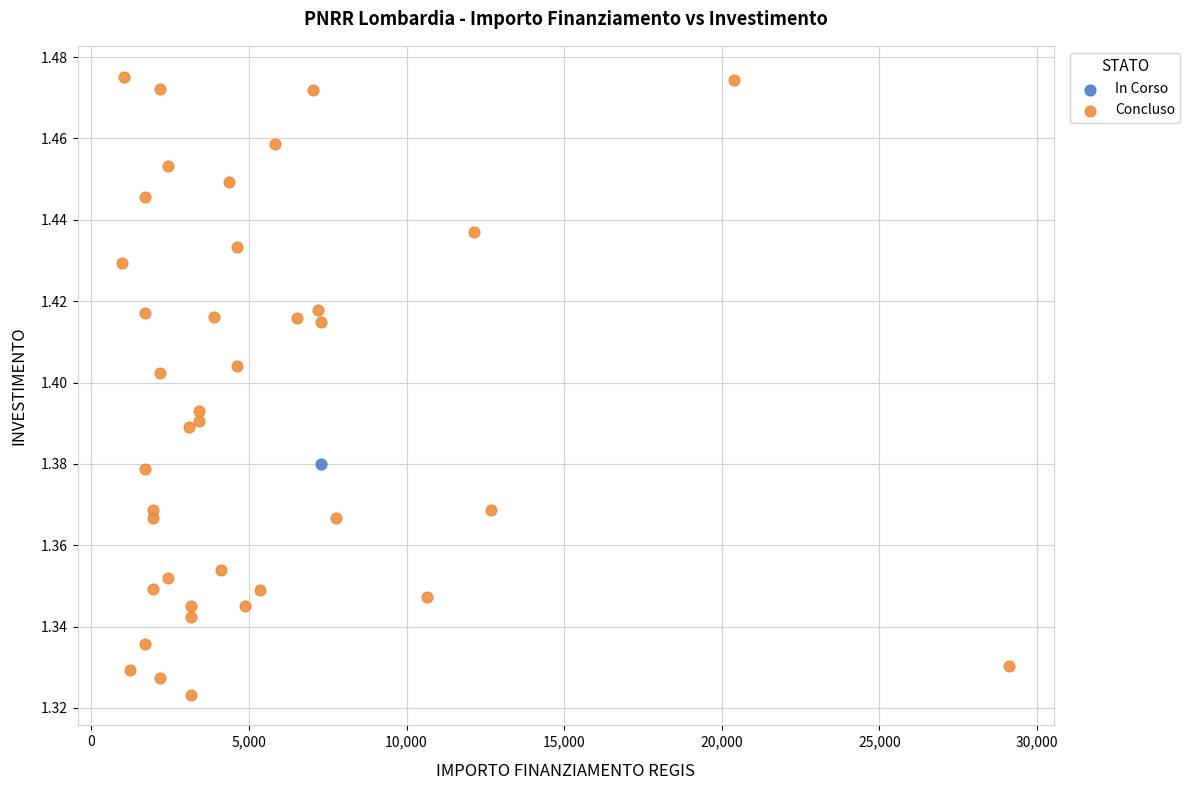

What are all the series names shown in the legend?

In Corso, Concluso